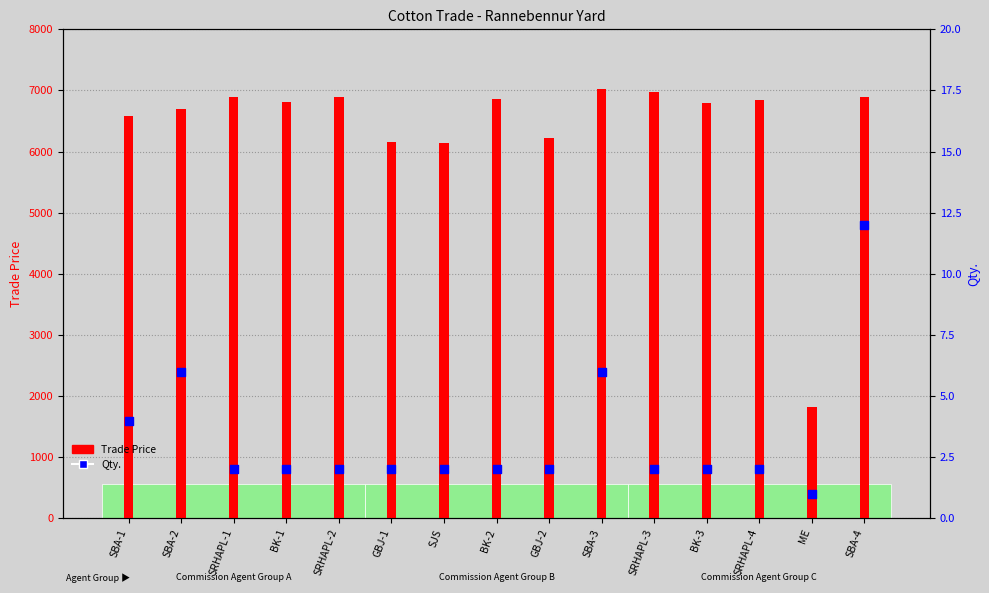

Which series contains the highest Y value?

Trade Price